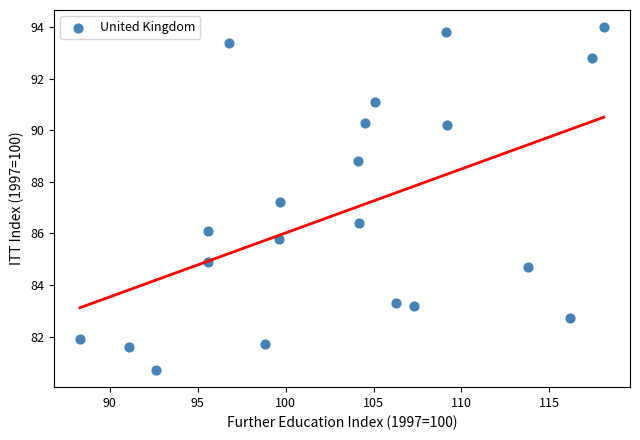

What is the range of X values (max minus min)?

29.8